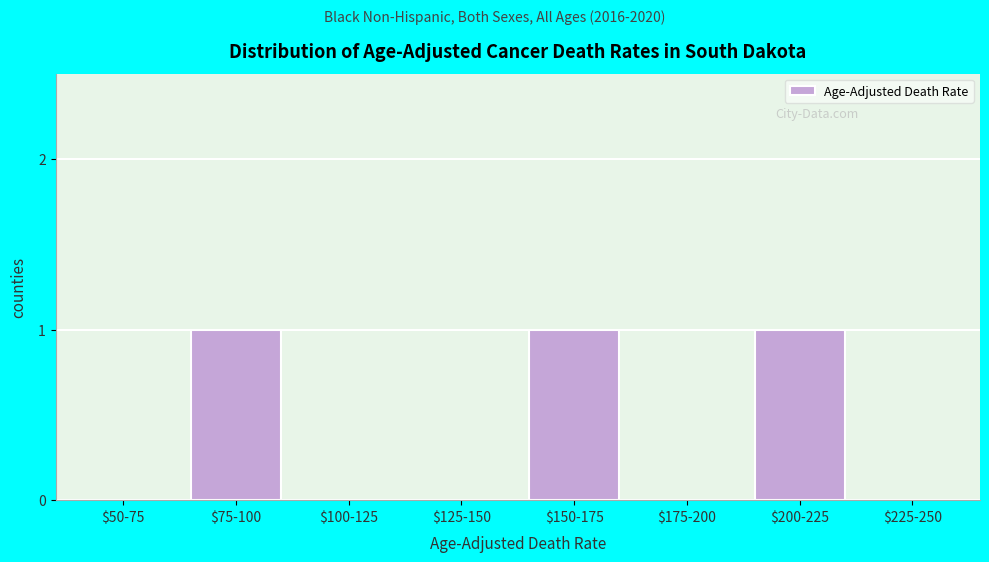

The value at $225-250 is 0. True or false?

True